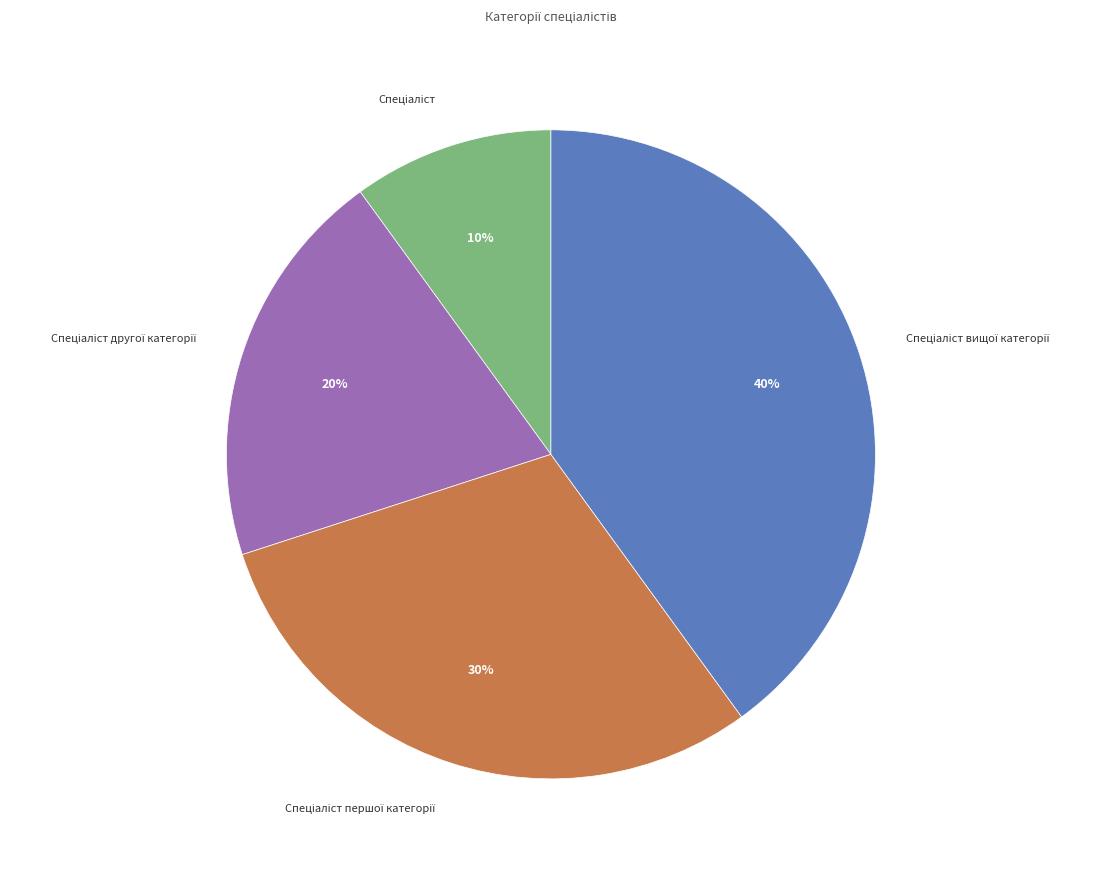

Is there any slice that represents more than half of the pie?

No